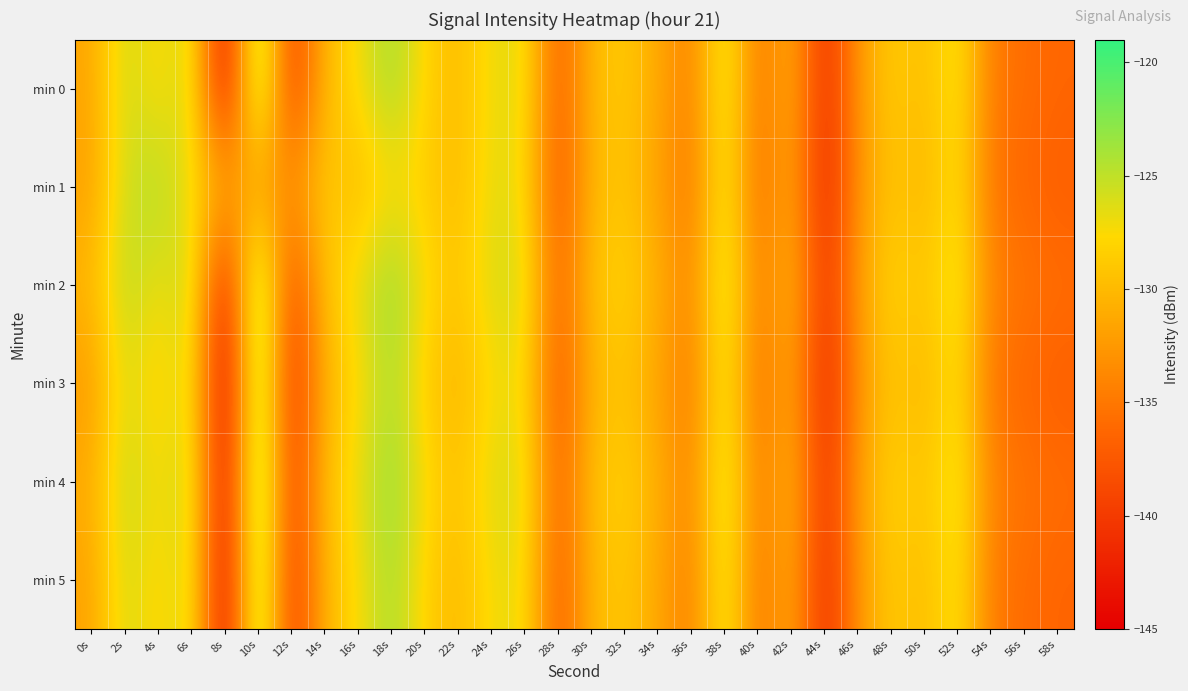

What is the greatest value displayed?

-119.8